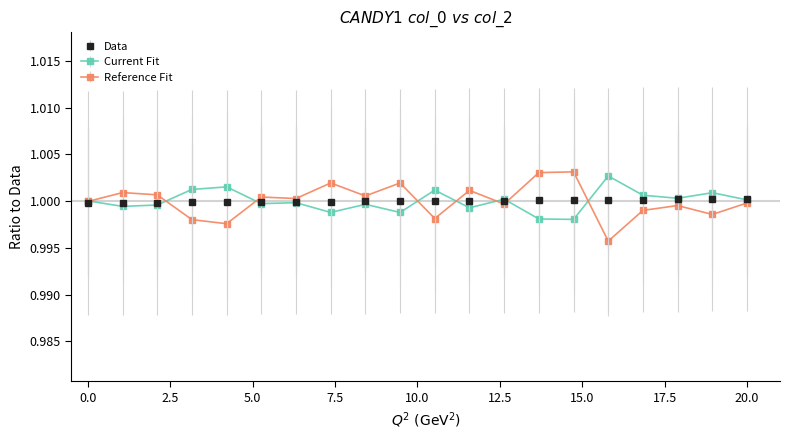

At how many categories does at least one series exceed 0?

20